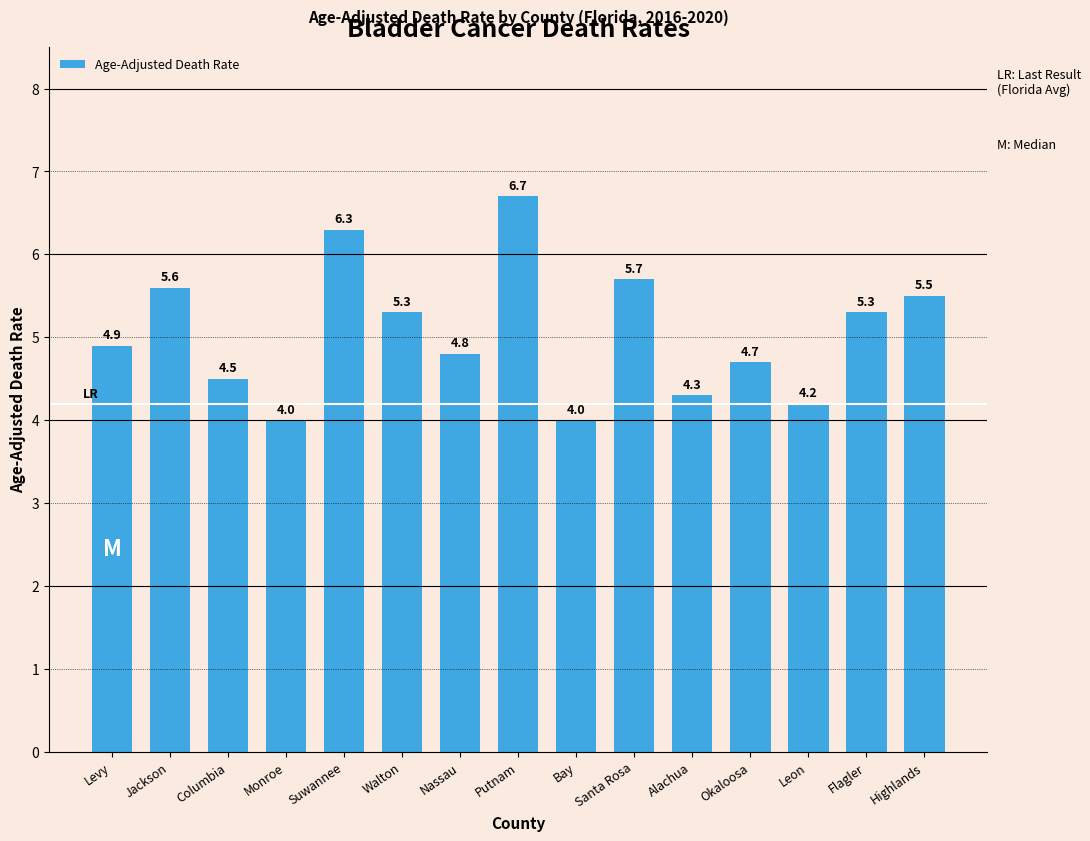

Reading right to left, extract all data points from this chart.

5.5	5.3	4.2	4.7	4.3	5.7	4.0	6.7	4.8	5.3	6.3	4.0	4.5	5.6	4.9